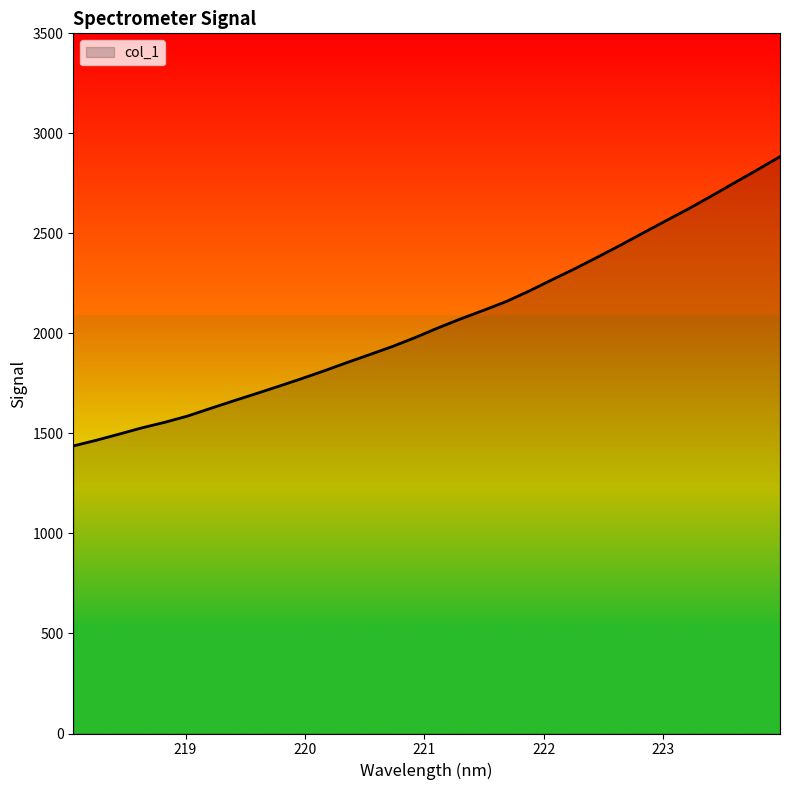

What is the smallest value displayed?

1437.5